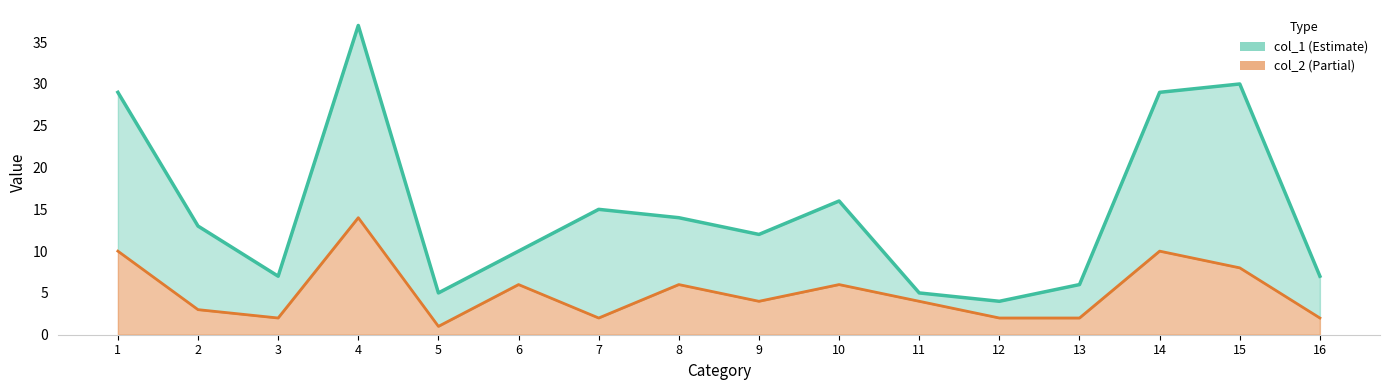

How many interior local valleys does the col_2 series have?

4